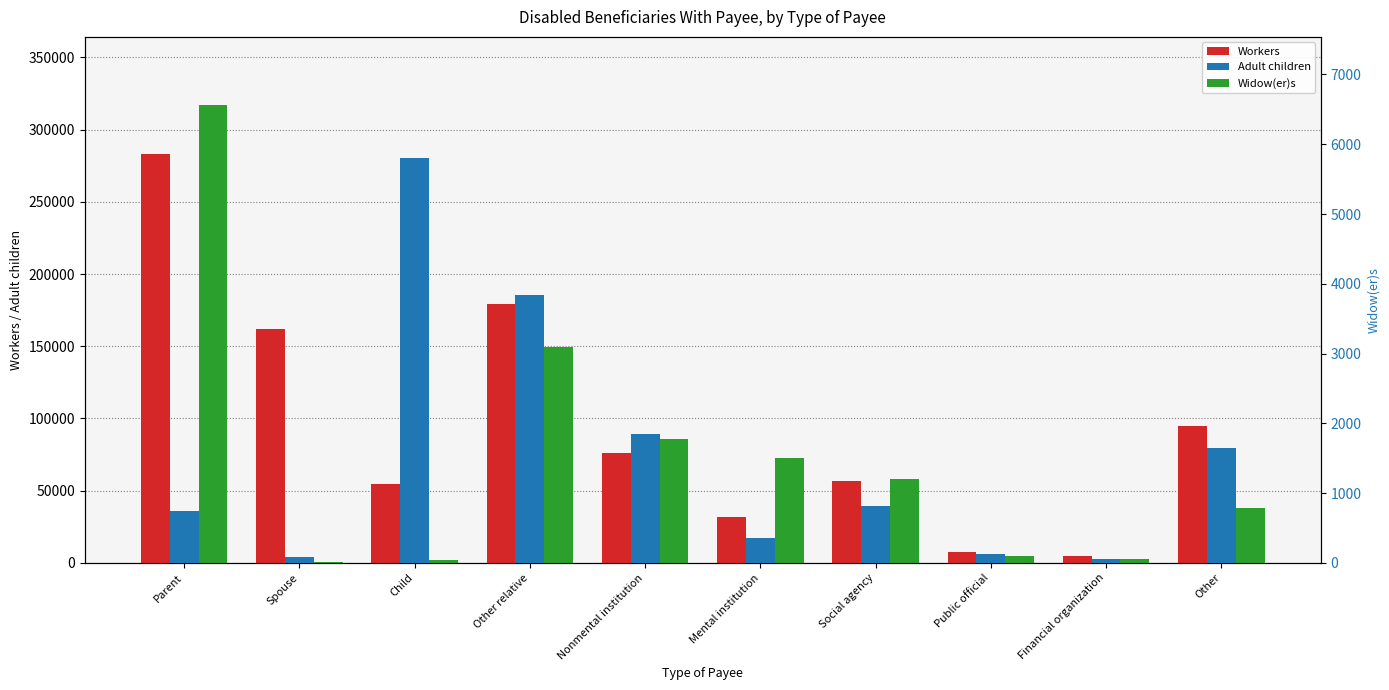

What is the spread (max minus min) of values at Child?

52338